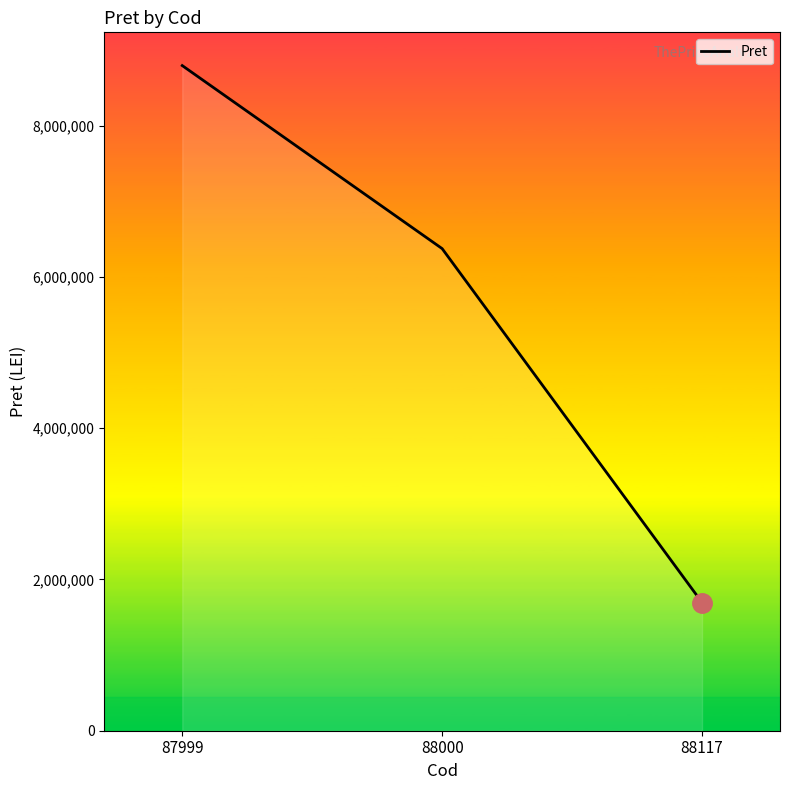

List the labels in order of value, largest first.

87999, 88000, 88117